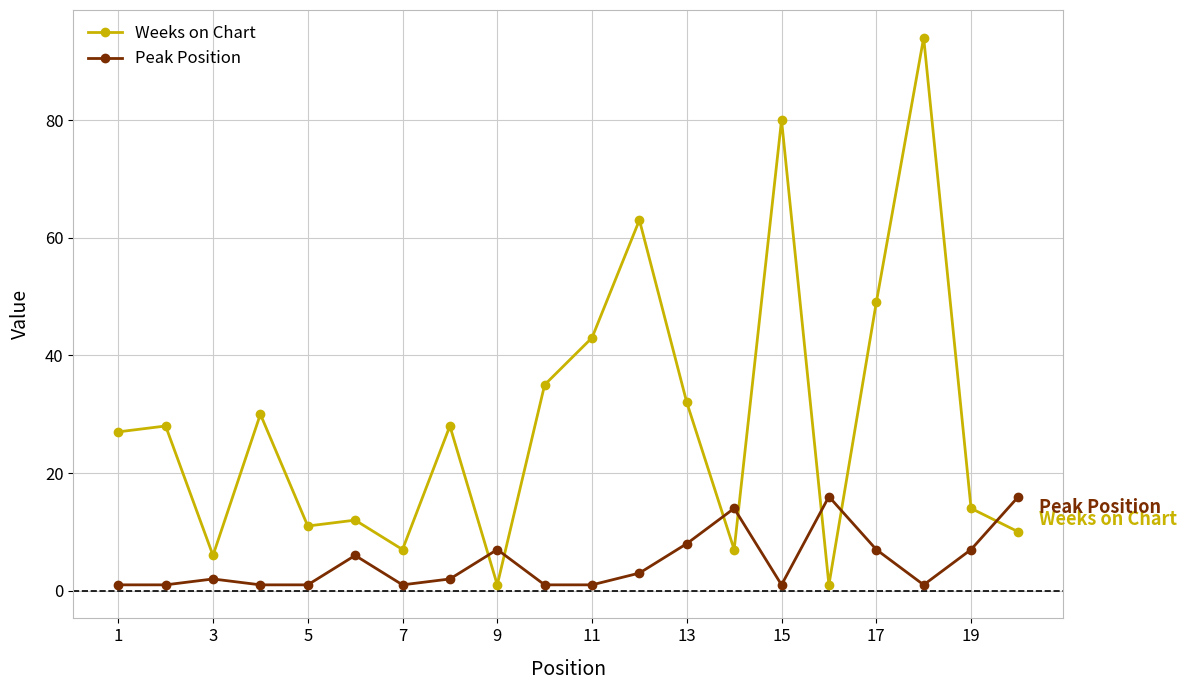

Which series has the largest range (max minus min)?

Weeks on Chart